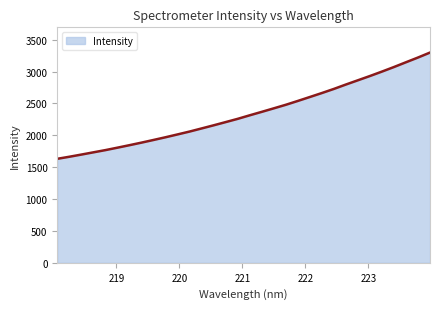

What is the difference between the maximum and minimum values?

1667.1